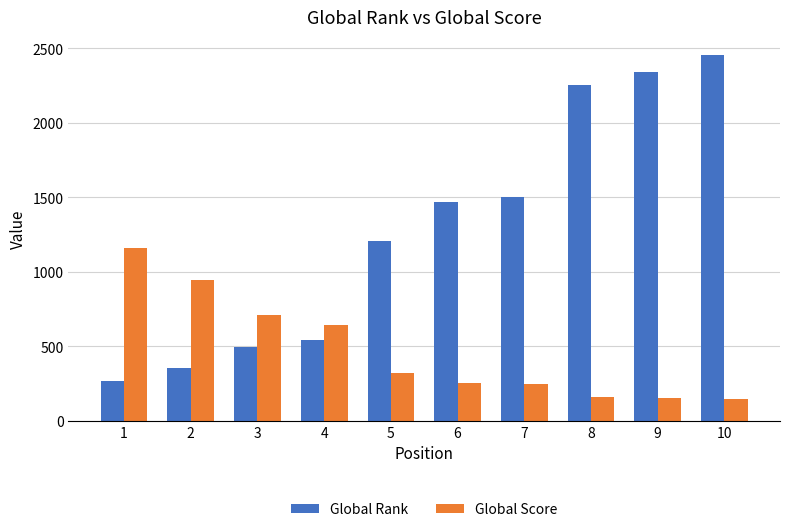

What is the approximate value of Global Score at 7, to the nearest 10?

250